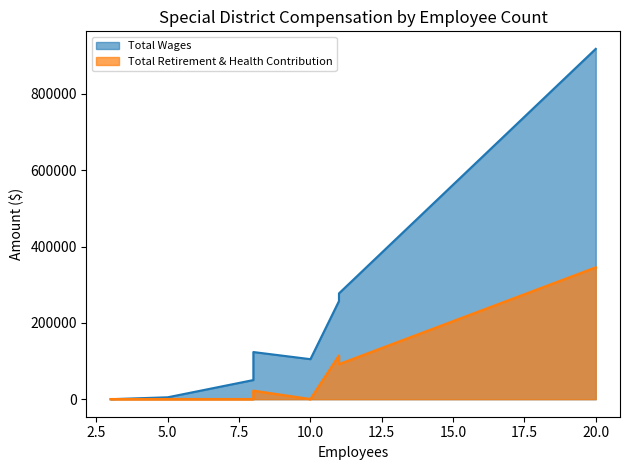

List the labels in order of Total Retirement & Health Contribution value, smallest first.

3, 5, 8, 10, 8, 11, 11, 20